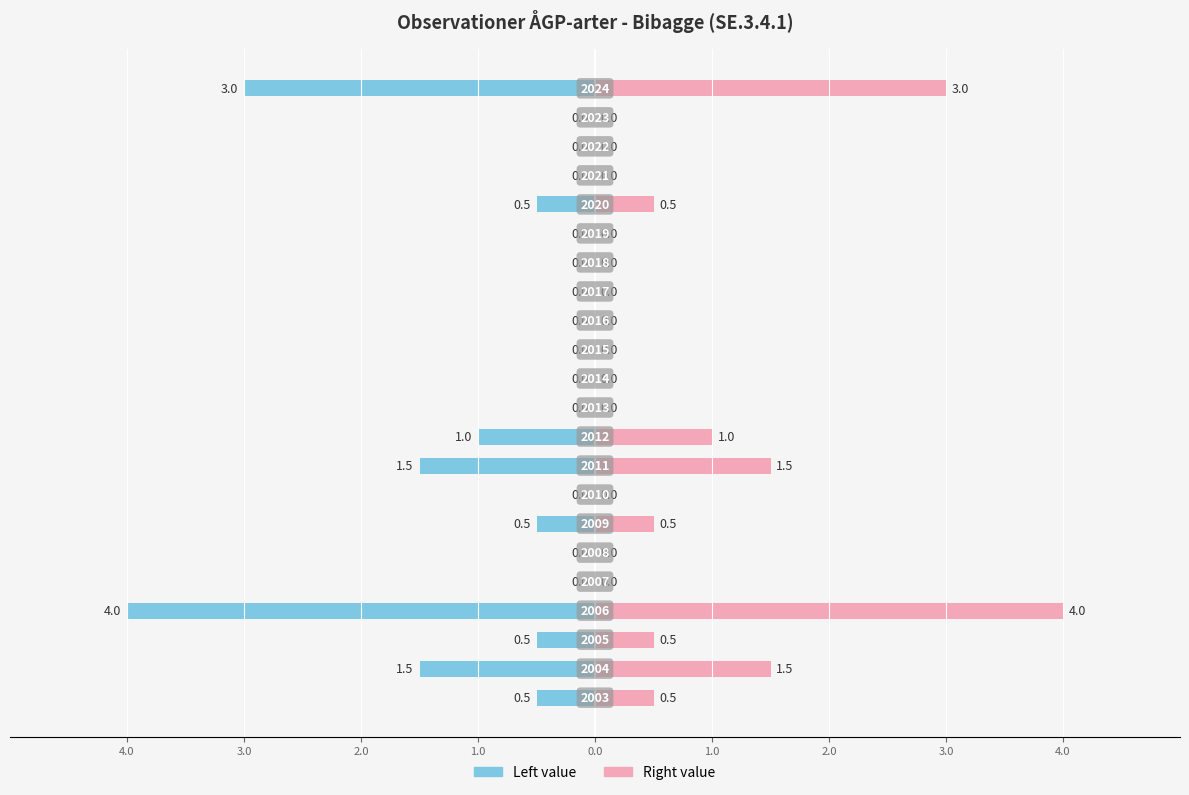

Count the number of data series in this chart.

2